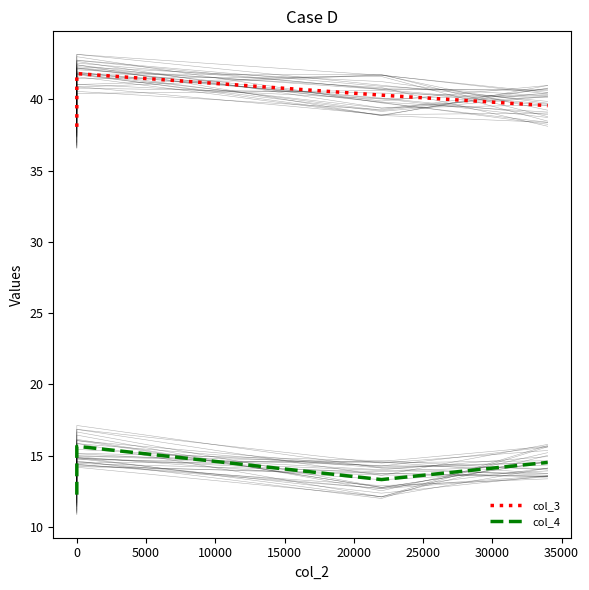

How many series are shown in this chart?

2